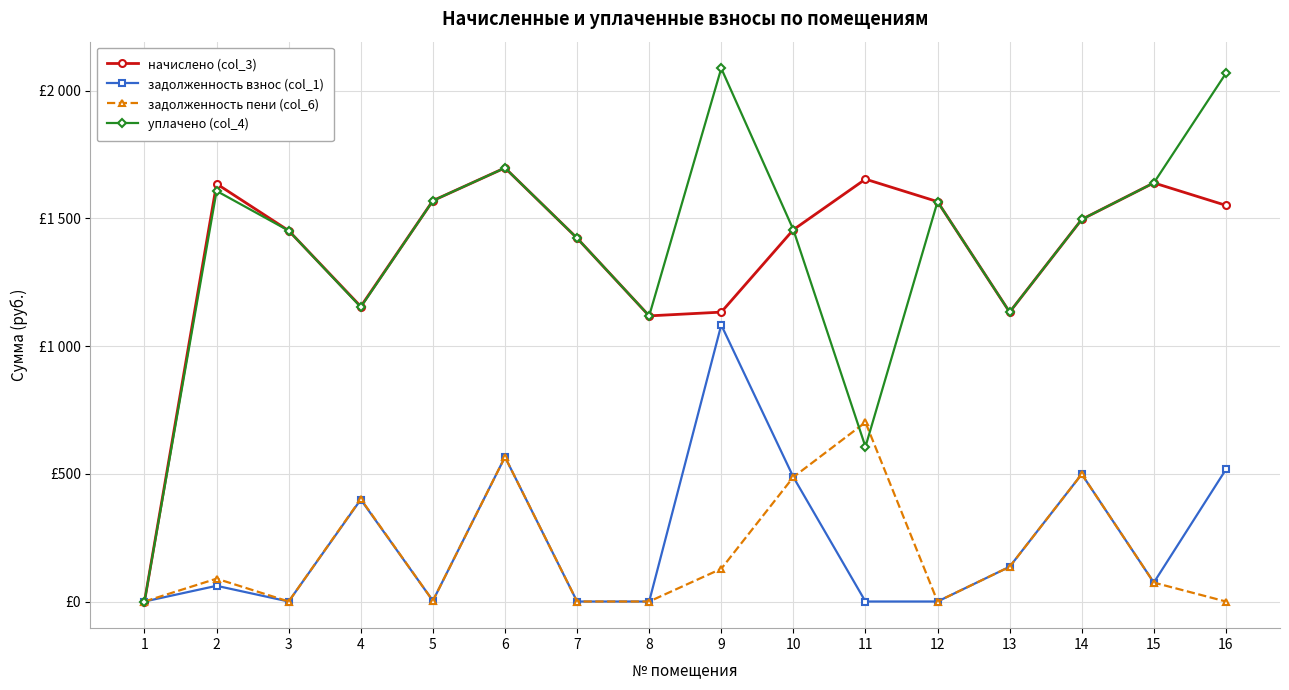

Does the chart display data point markers on the line(s)?

Yes